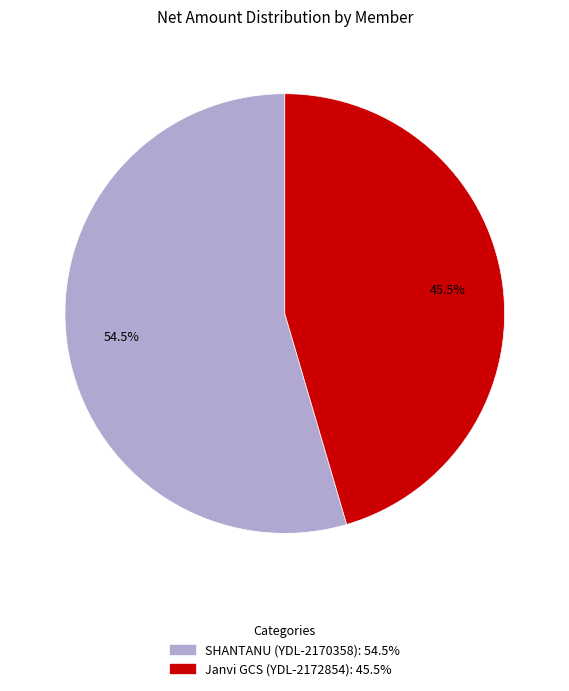

Is there a majority slice in this chart?

Yes